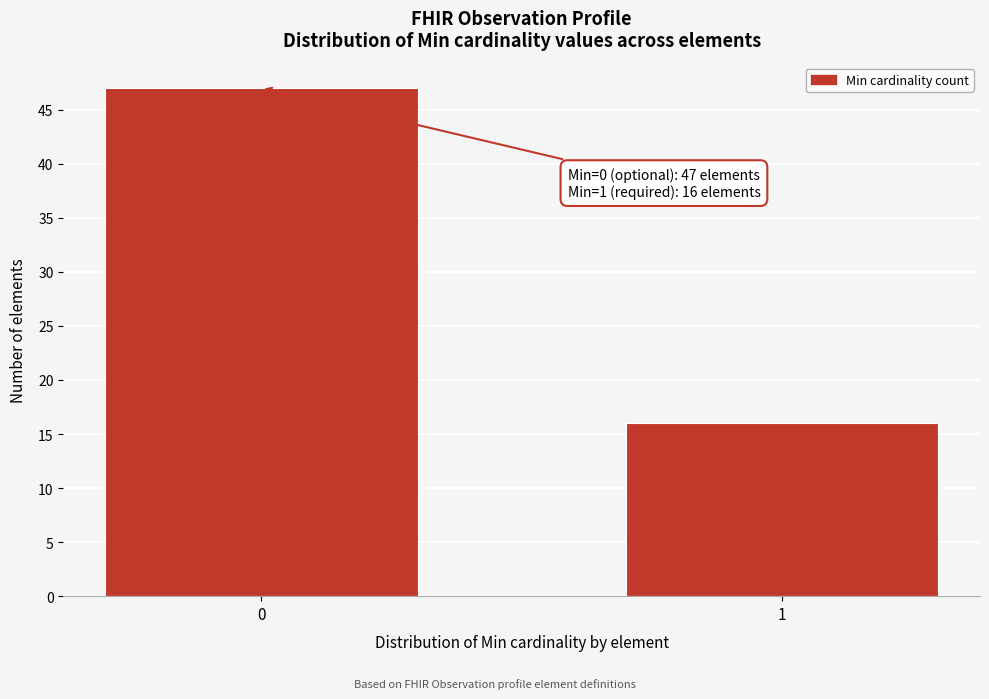

Reading left to right, what are all the values shown in this chart?

0=47	1=16